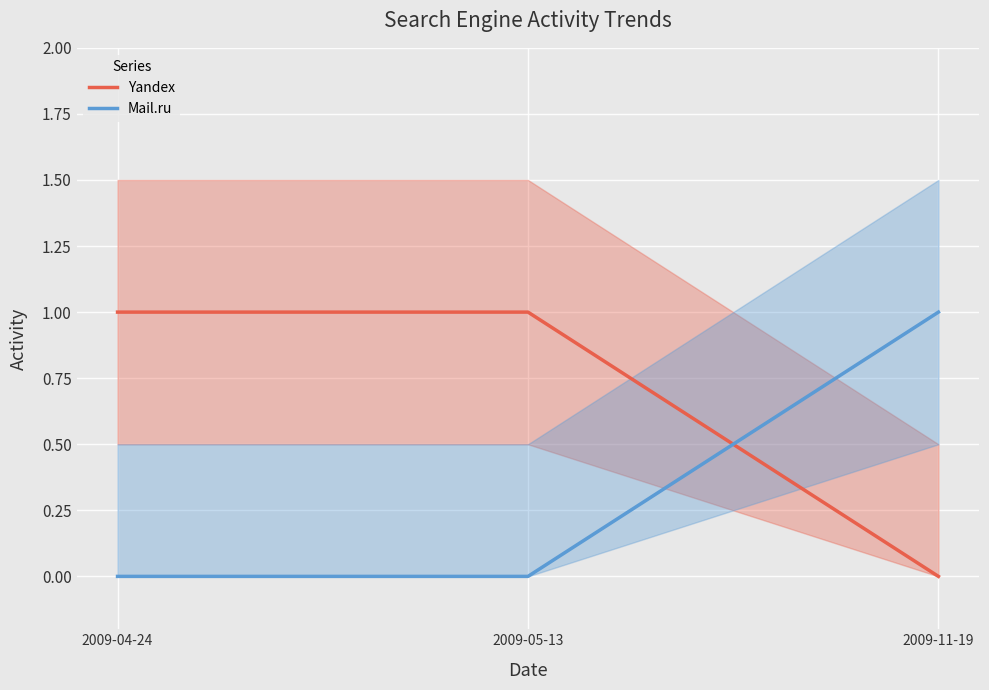

The Yandex series shows 1 at 2009-05-13. True or false?

True